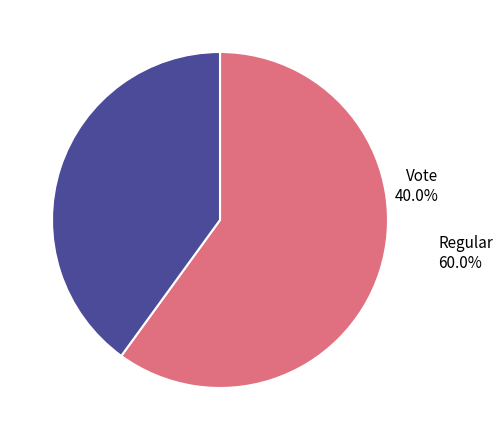

What percentage do Regular and Vote together represent?

100.0%